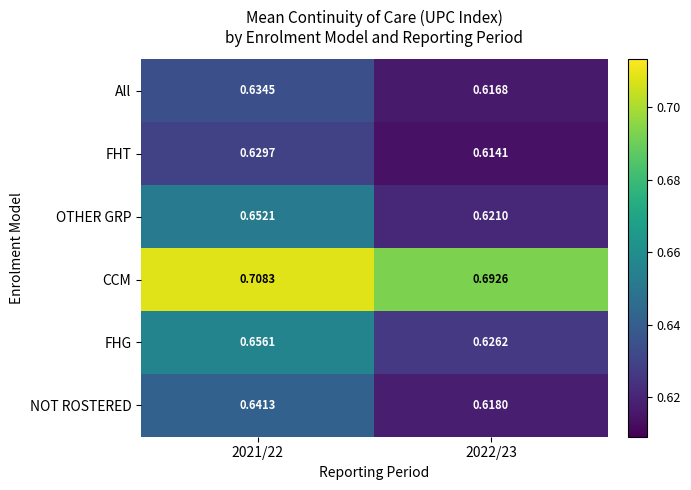

Between 2021/22 and 2022/23, which series saw the biggest shift?

OTHER GRP